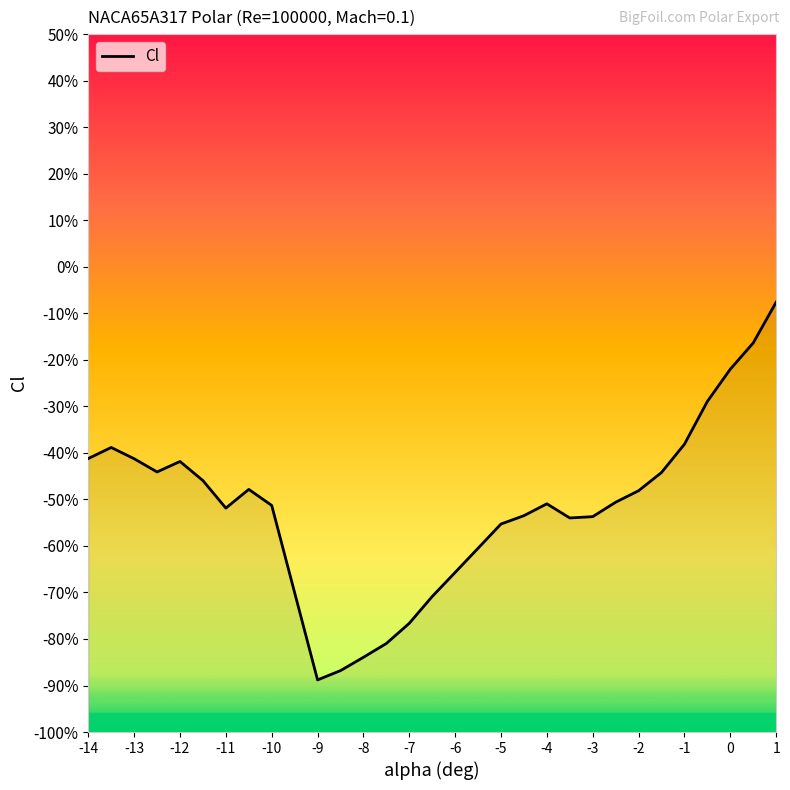

What position from the right is -8.5?

20